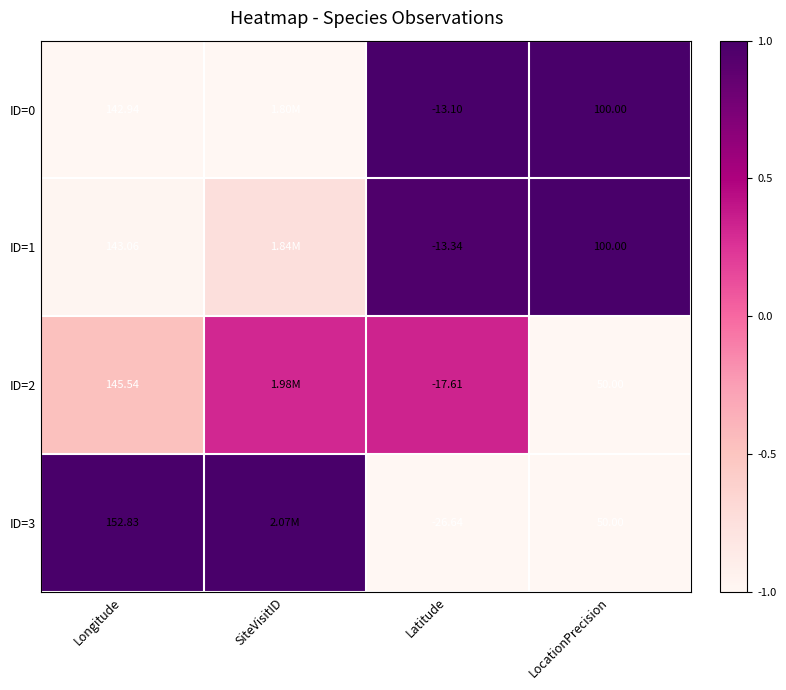

How many values in the ID=3 series are below 1?

2